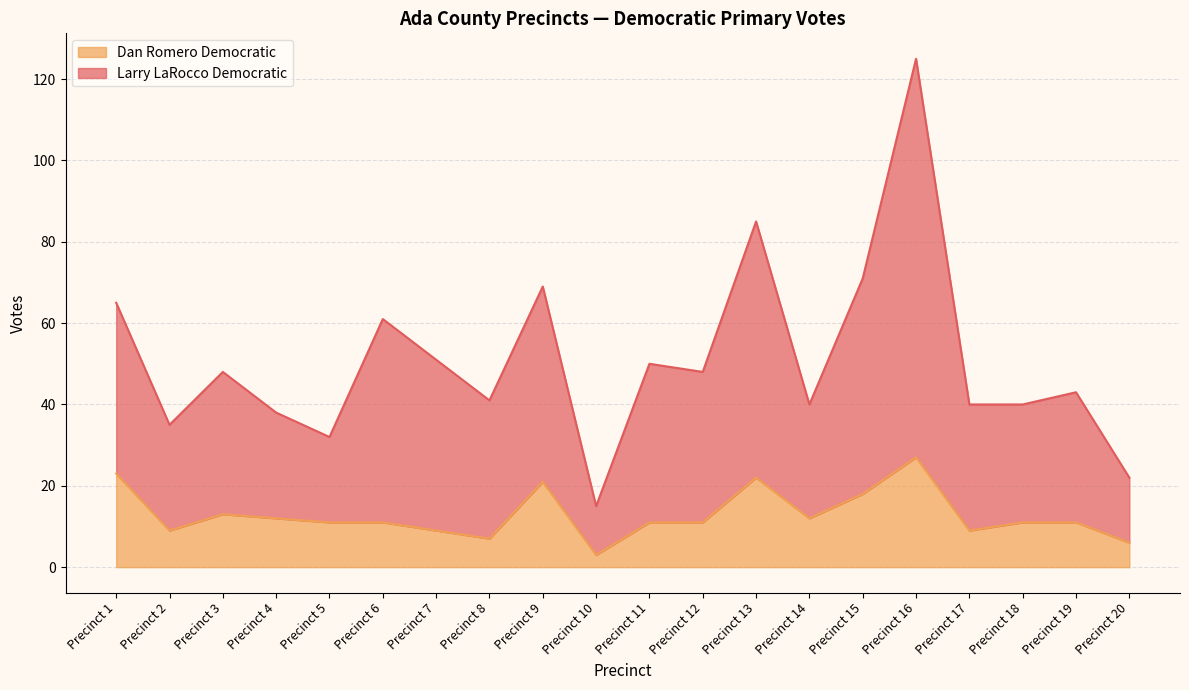

True or false: Dan Romero Democratic and Larry LaRocco Democratic cross at least once.

False